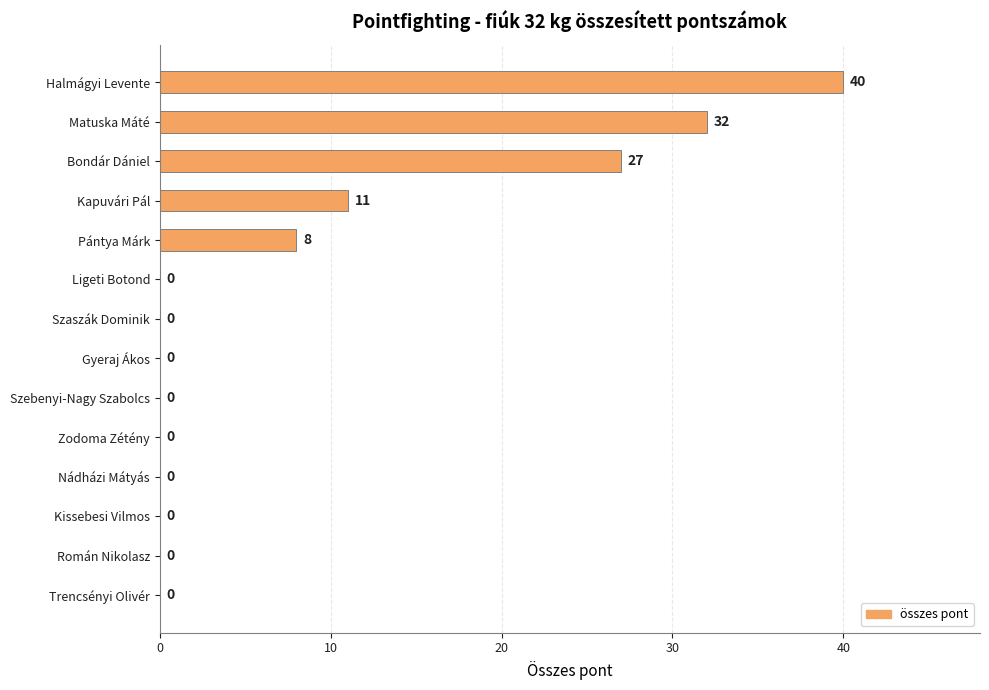

What is the greatest value displayed?

40